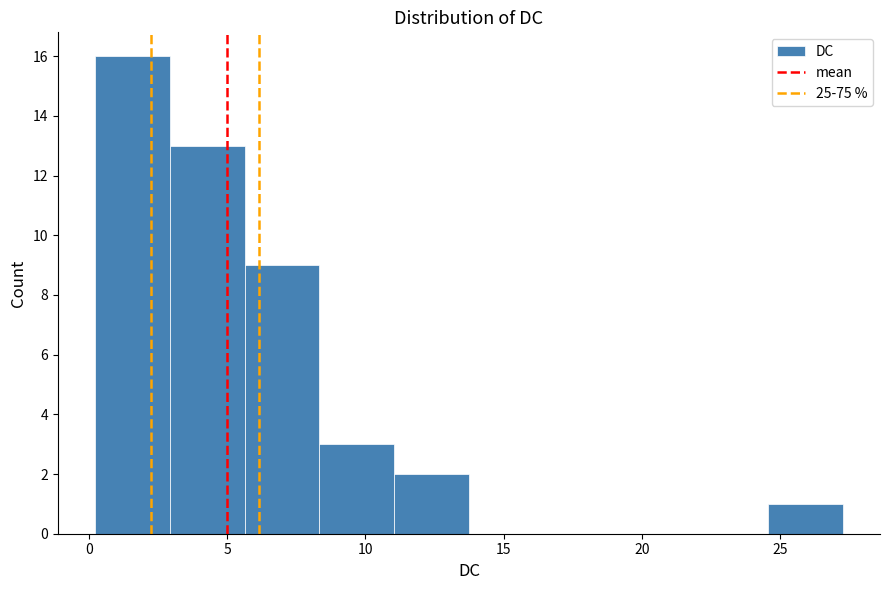

Reading left to right, list every bar in this chart as the range it spans on the x-axis followed by its height. Neither the bar edges nor the heights are printed on the chart, so give them approximately, as read against the axes.

0.0 to 3.0: 16
3.0 to 5.5: 13
5.5 to 8.5: 9
8.5 to 11.0: 3
11.0 to 13.5: 2
13.5 to 16.5: 0
16.5 to 19.0: 0
19.0 to 22.0: 0
22.0 to 24.5: 0
24.5 to 27.5: 1